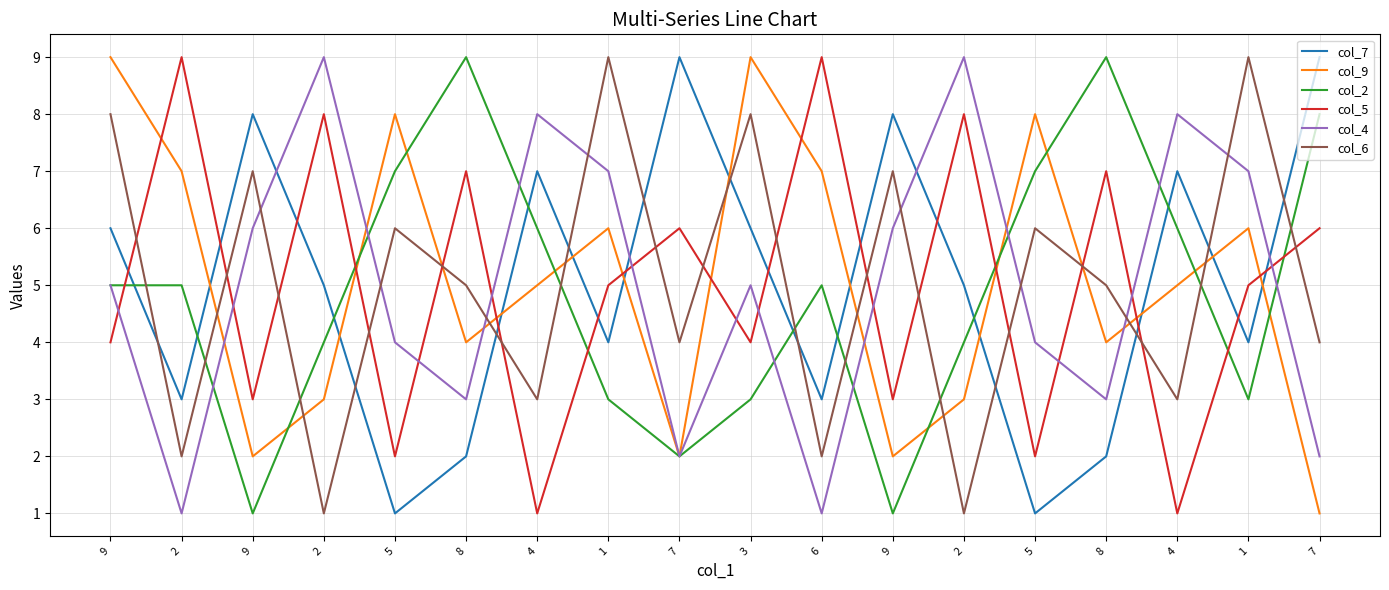

Where does the col_9 series first go above 5?

9